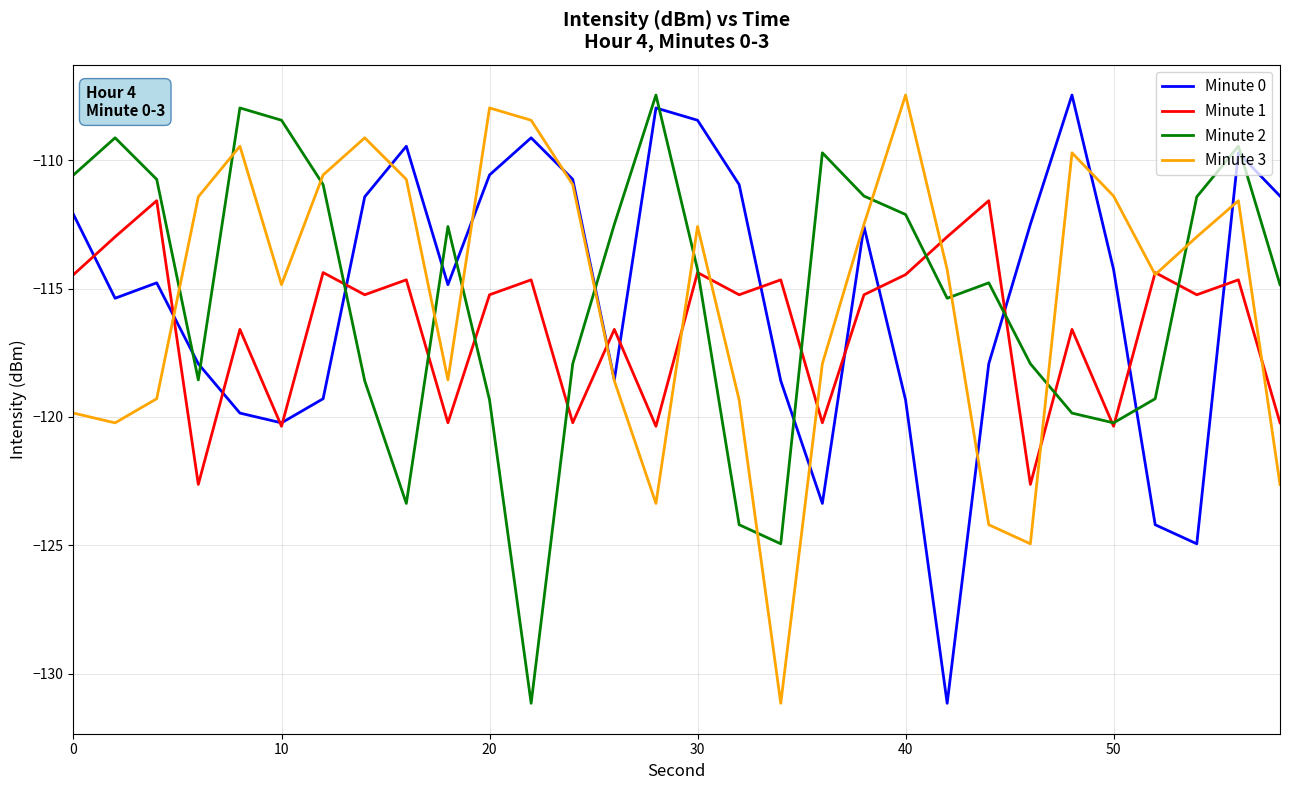

What is the lowest value of the Minute 0 series?

-131.2